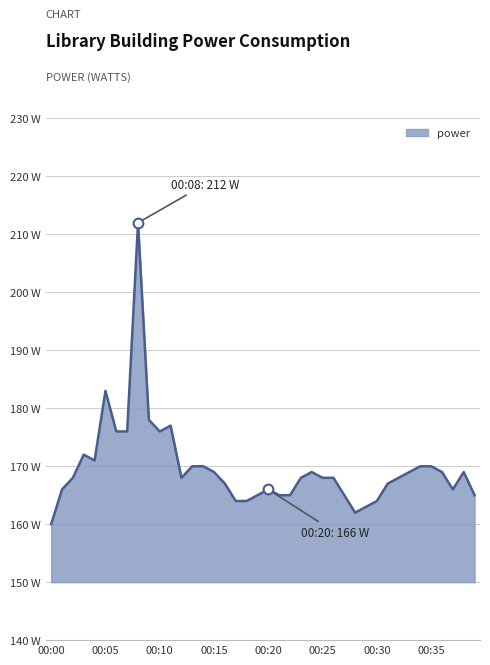

List the labels in order of value, largest first.

00:08, 00:05, 00:09, 00:11, 00:06, 00:07, 00:10, 00:03, 00:04, 00:13, 00:14, 00:34, 00:35, 00:15, 00:24, 00:33, 00:36, 00:38, 00:02, 00:12, 00:23, 00:25, 00:26, 00:32, 00:16, 00:31, 00:01, 00:20, 00:37, 00:19, 00:21, 00:22, 00:27, 00:39, 00:17, 00:18, 00:30, 00:29, 00:28, 00:00